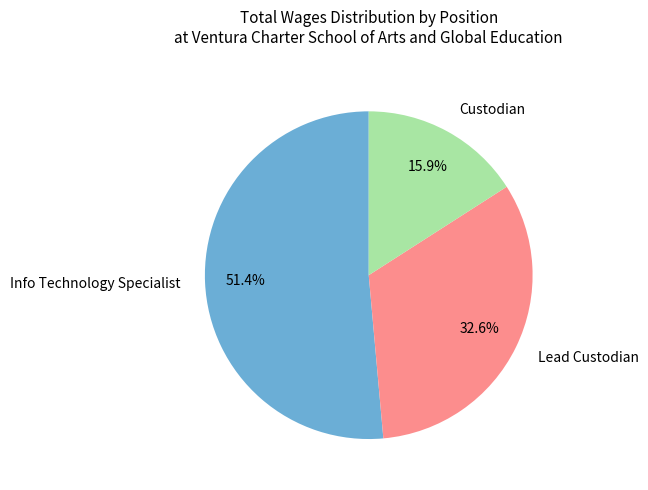

Which slice is the largest?

Info Technology Specialist